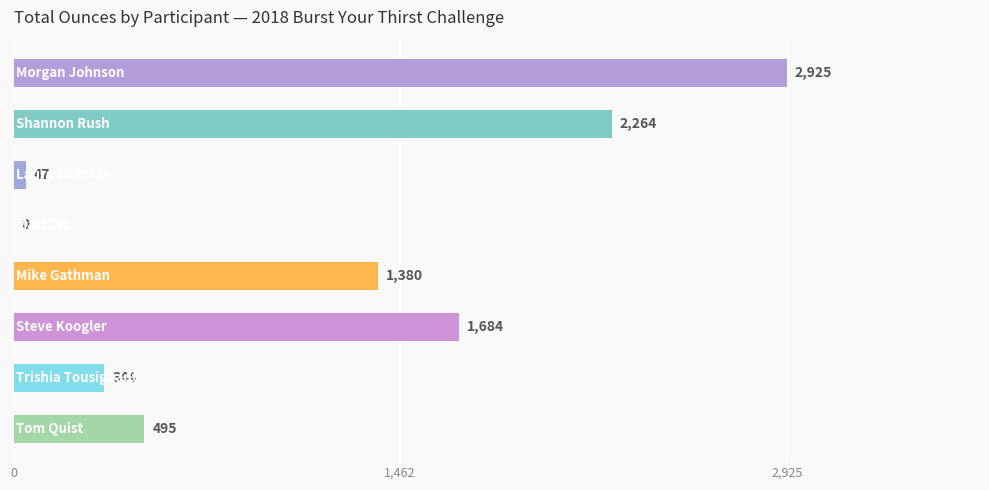

What is the greatest value displayed?

2925